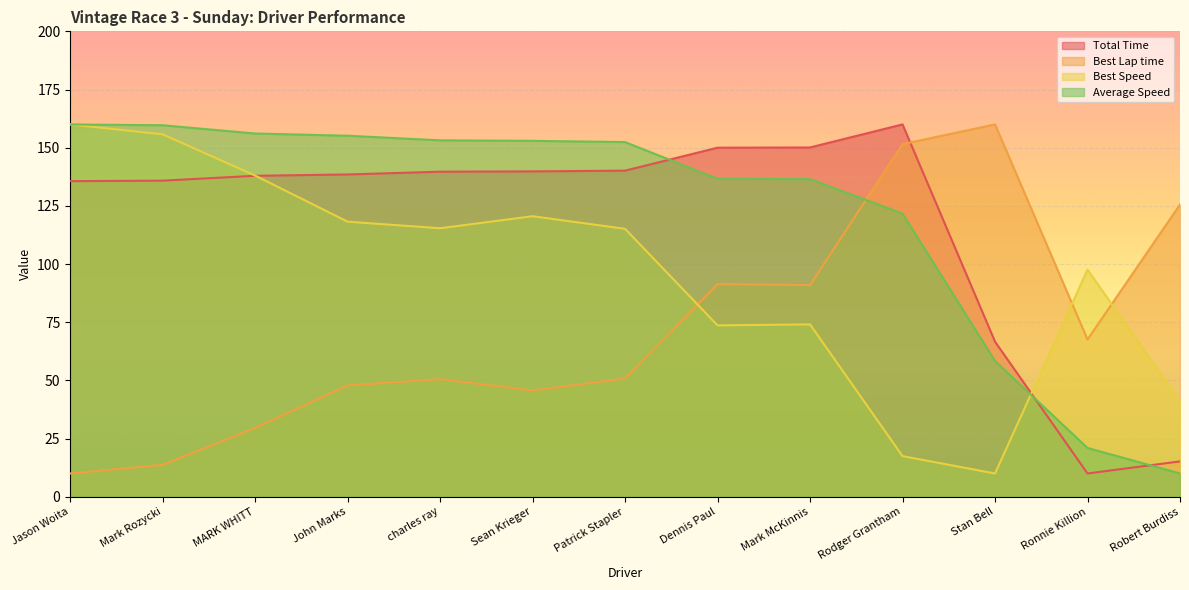

The Best Lap time series shows 10.0 at Jason Woita. True or false?

True